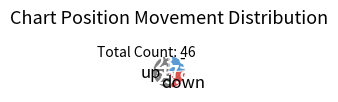

Is there a majority slice in this chart?

Yes